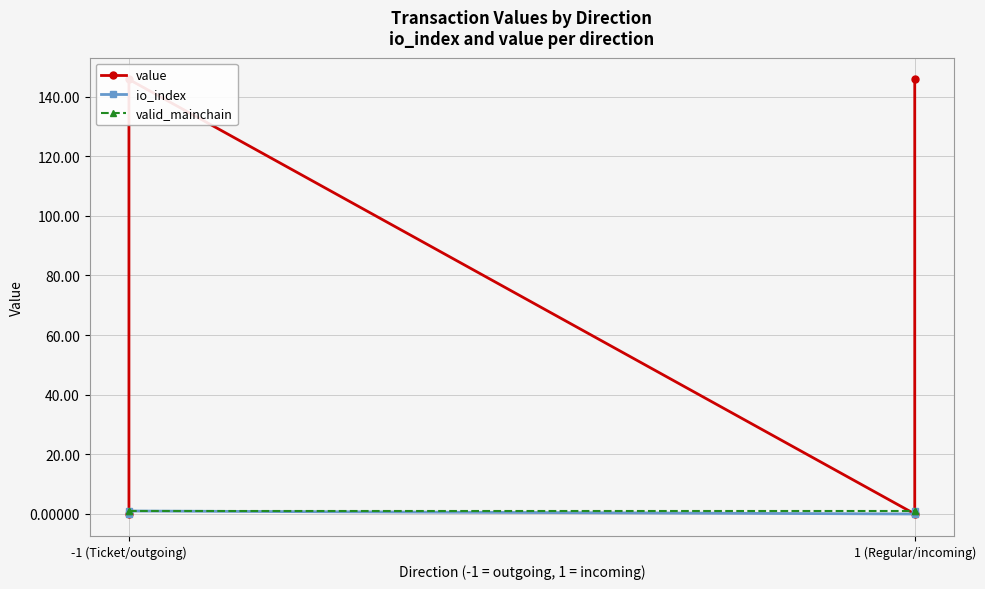

How many series are shown in this chart?

3